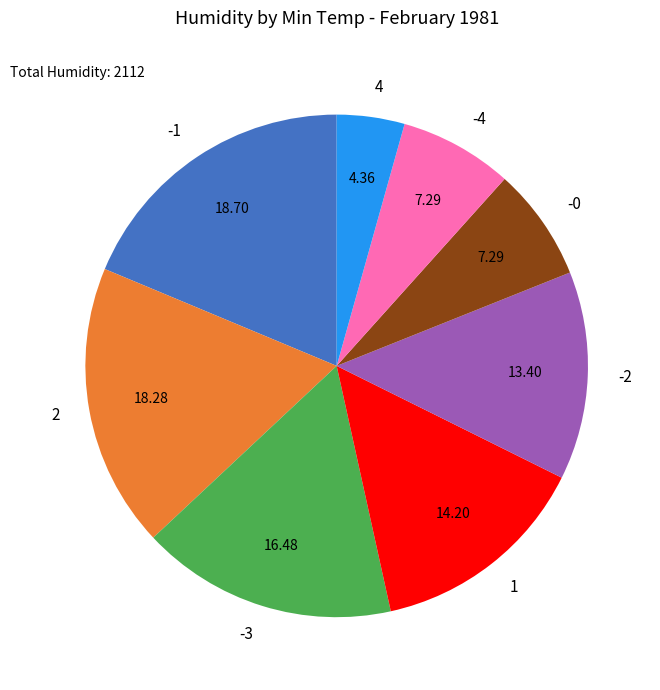

Do -1 and -0 together represent more than half of the pie?

No